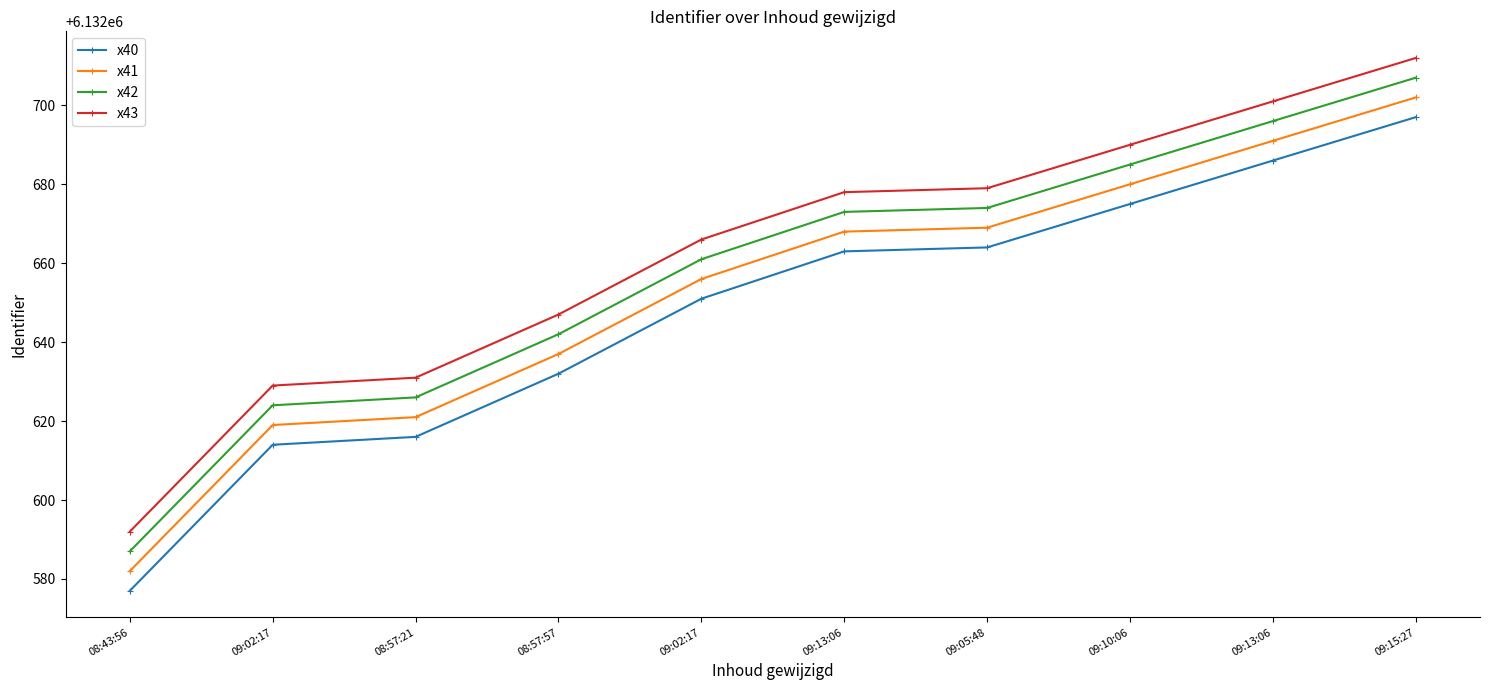

What is the average value of the x41 series?

6132652